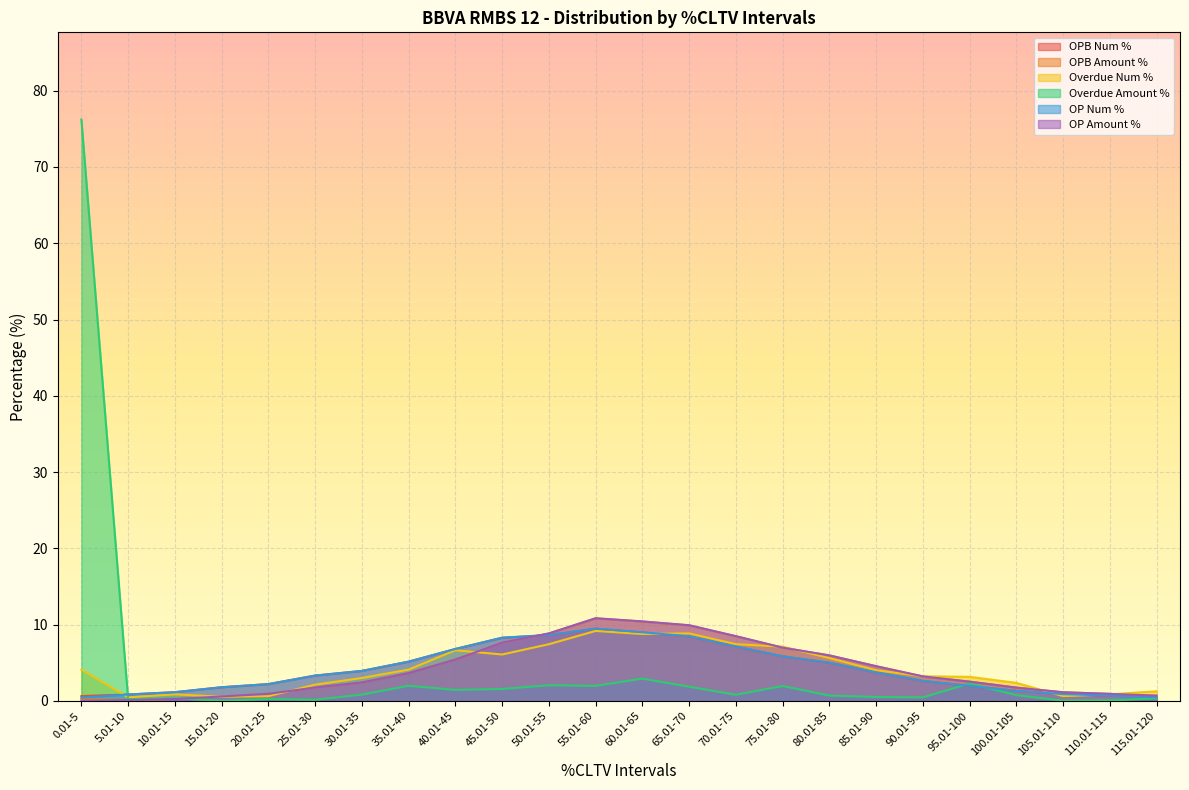

After their last crossing, which series has the higher values: Overdue Num % or OP Amount %?

Overdue Num %